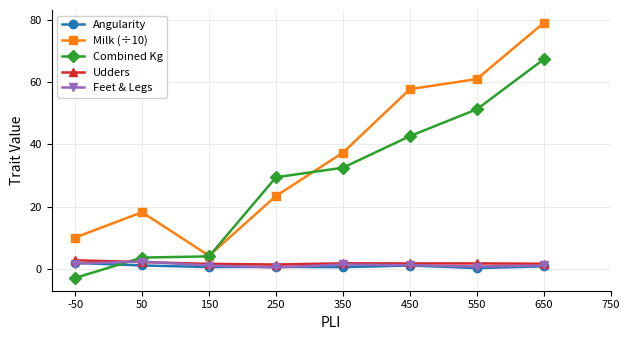

What is the value of the Feet & Legs point at the 2nd from the left?

2.3